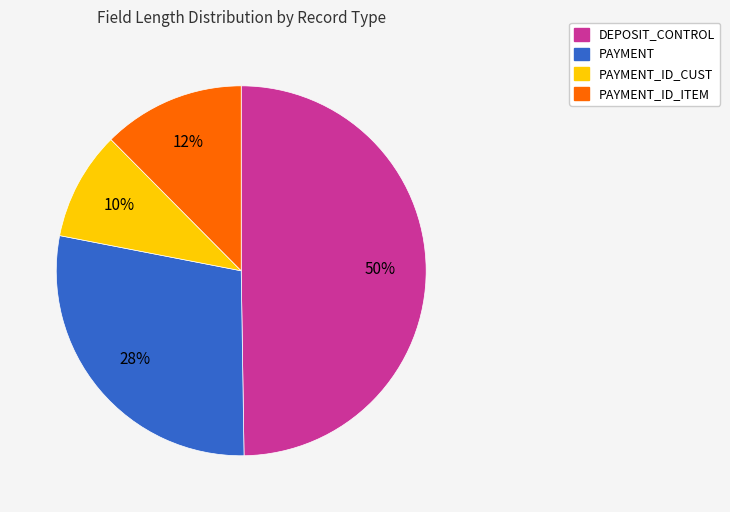

To the nearest percent, what is the average slice percentage?

25%